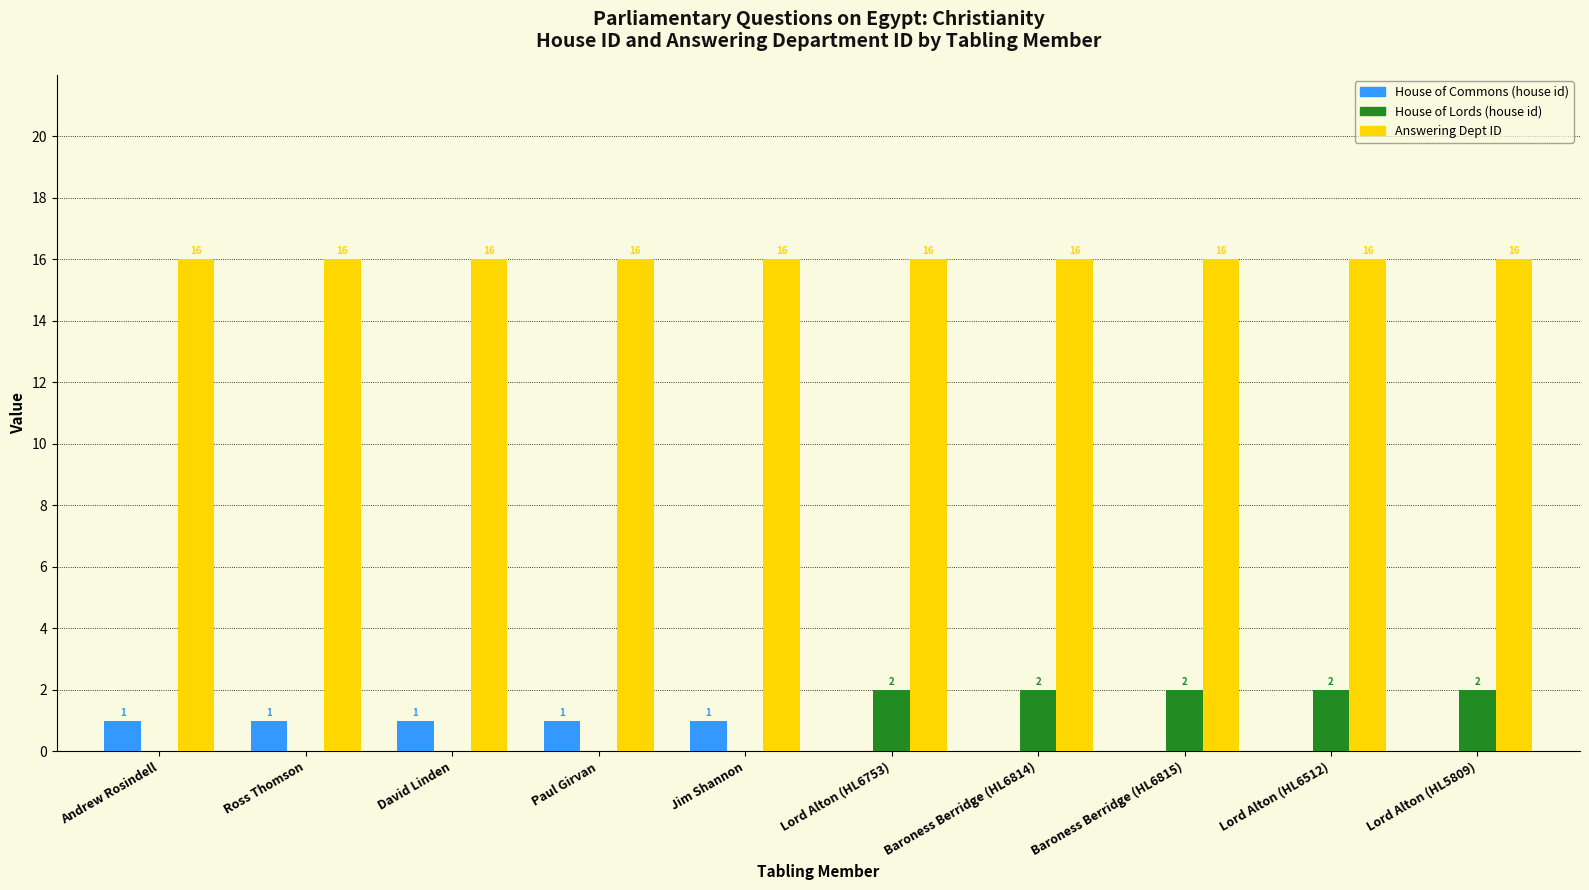

Reading left to right, what are all the values shown in this chart?

House of Commons (house id): Andrew Rosindell=1	Ross Thomson=1	David Linden=1	Paul Girvan=1	Jim Shannon=1	Lord Alton (HL6753)=0	Baroness Berridge (HL6814)=0	Baroness Berridge (HL6815)=0	Lord Alton (HL6512)=0	Lord Alton (HL5809)=0
House of Lords (house id): Andrew Rosindell=0	Ross Thomson=0	David Linden=0	Paul Girvan=0	Jim Shannon=0	Lord Alton (HL6753)=2	Baroness Berridge (HL6814)=2	Baroness Berridge (HL6815)=2	Lord Alton (HL6512)=2	Lord Alton (HL5809)=2
Answering Dept ID: Andrew Rosindell=16	Ross Thomson=16	David Linden=16	Paul Girvan=16	Jim Shannon=16	Lord Alton (HL6753)=16	Baroness Berridge (HL6814)=16	Baroness Berridge (HL6815)=16	Lord Alton (HL6512)=16	Lord Alton (HL5809)=16